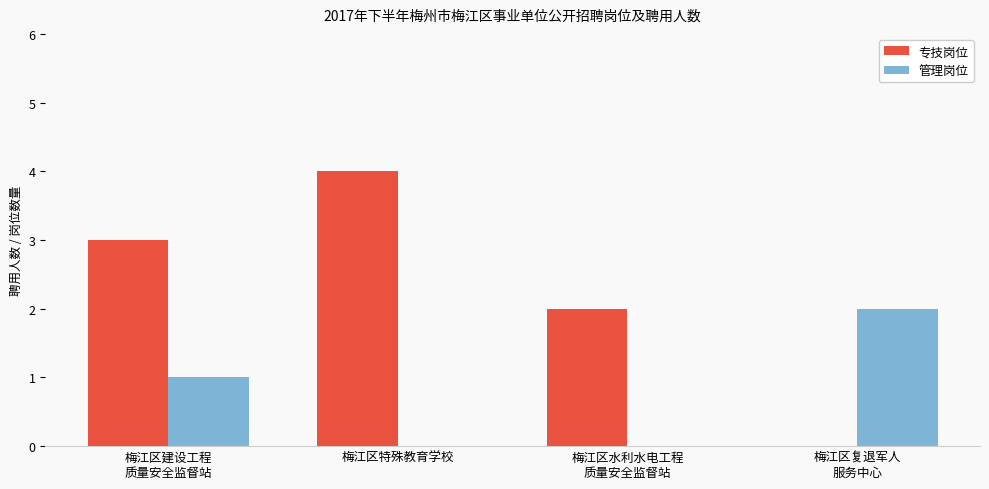

What is the sum of all 专技岗位 values?

9